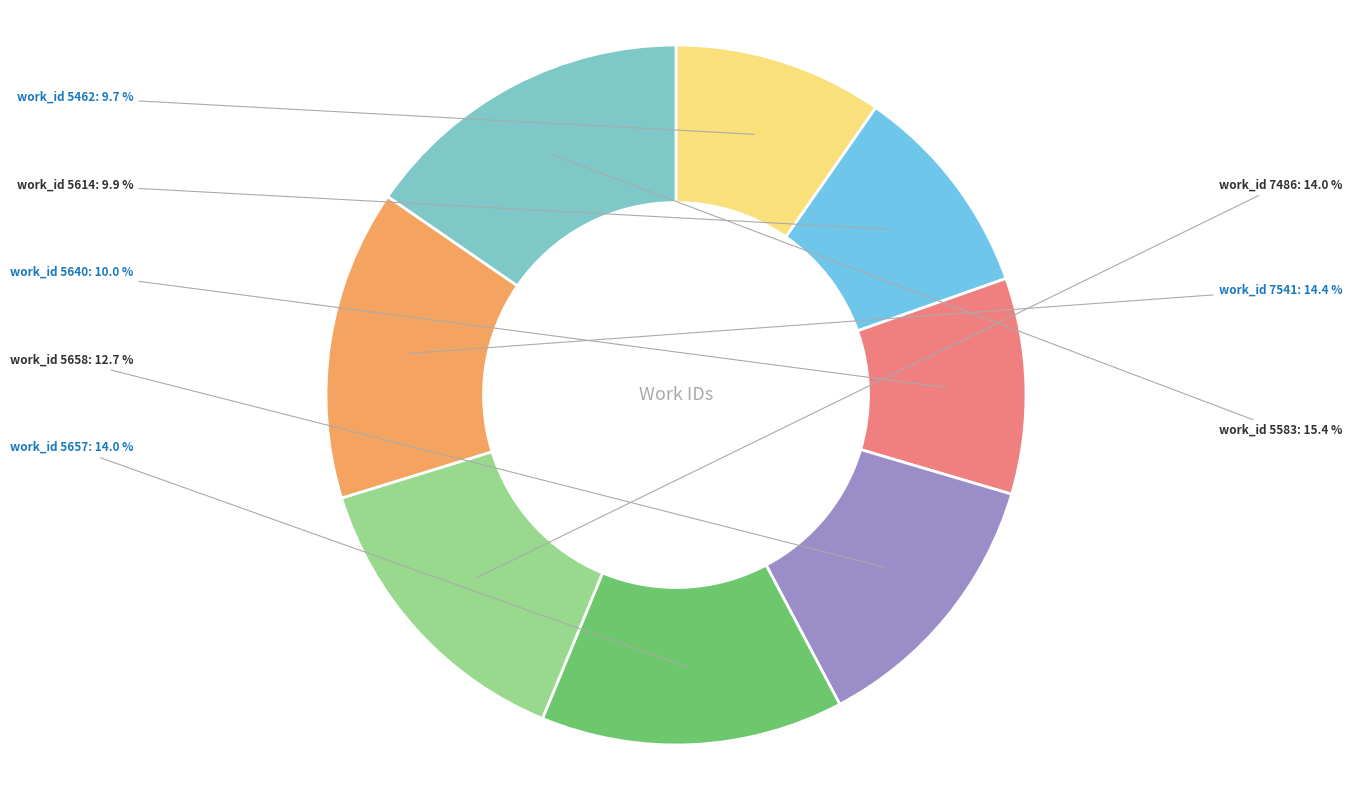

Which category has the smallest portion of the pie?

5462